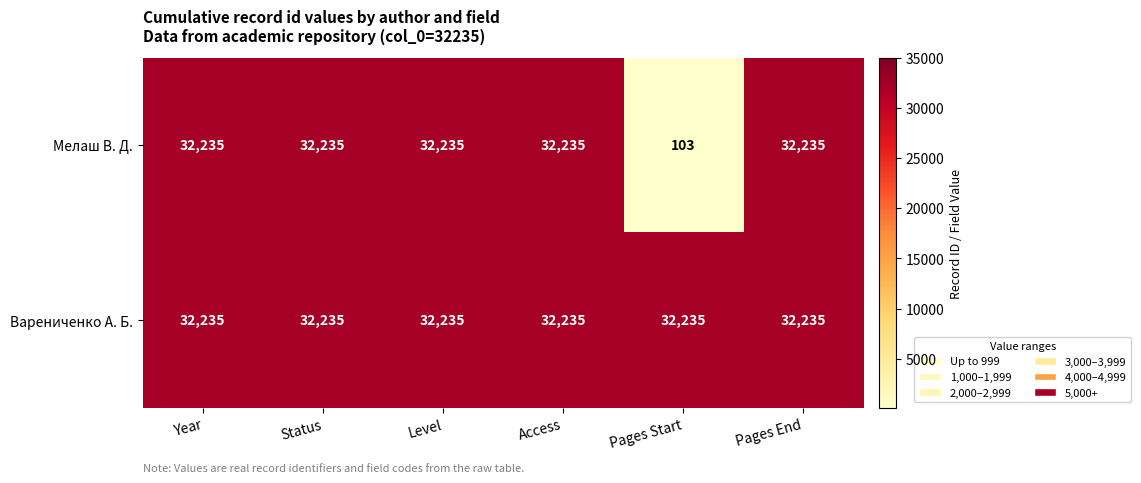

Reading right to left, transcribe all the data shown in this chart.

Мелаш В. Д.: 32235	103	32235	32235	32235	32235
Варениченко А. Б.: 32235	32235	32235	32235	32235	32235